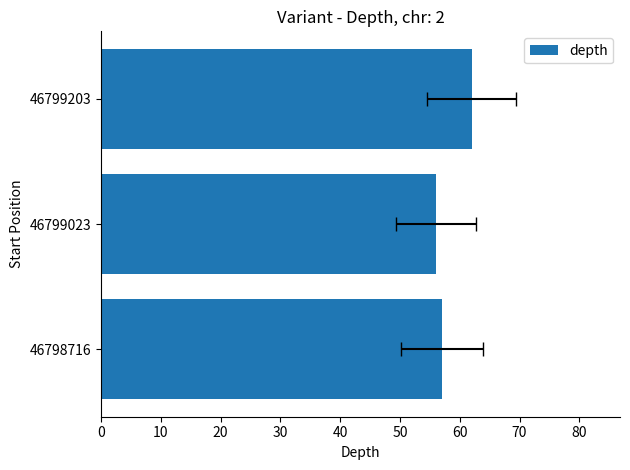

What is the smallest value displayed?

56